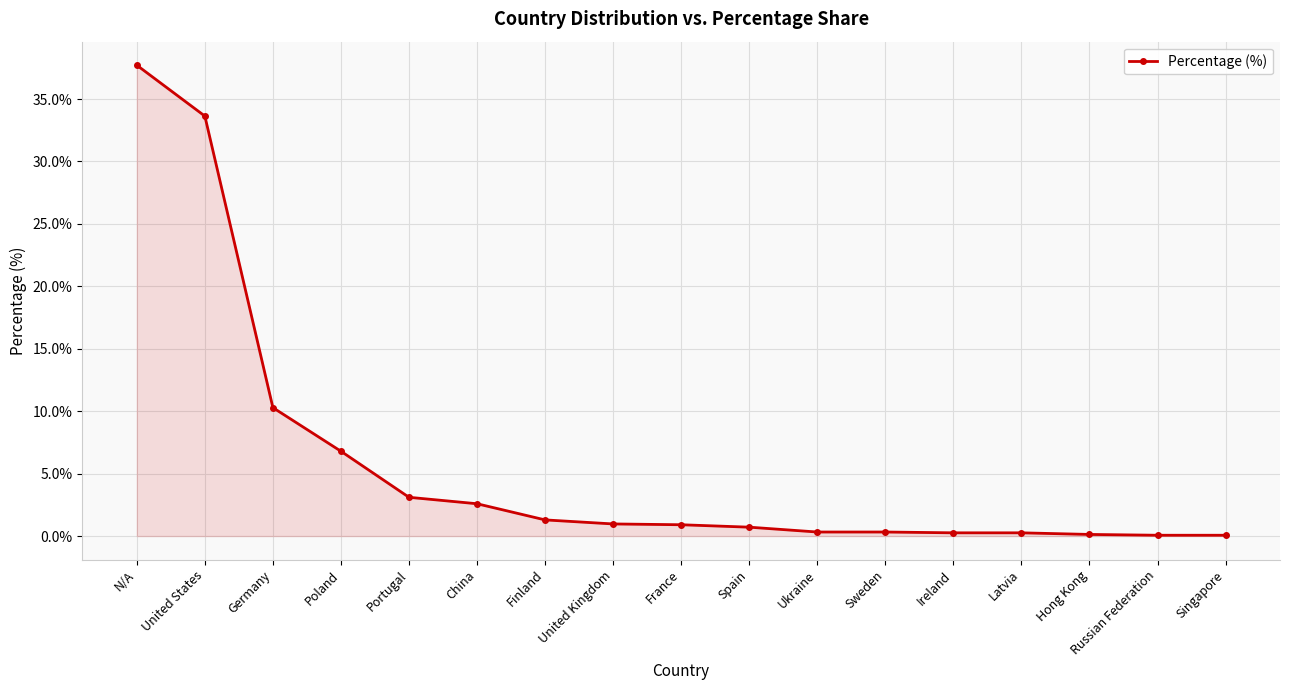

The value at Russian Federation is 0.1. True or false?

True